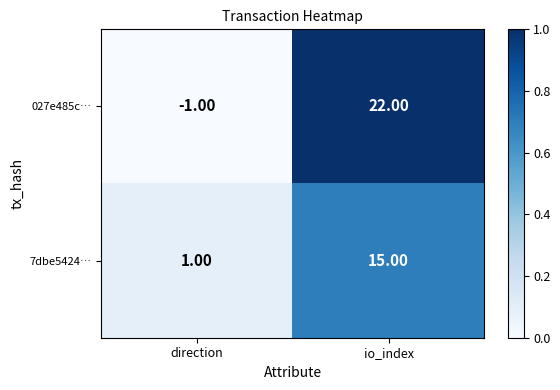

Which category has the highest value across all series?

io_index